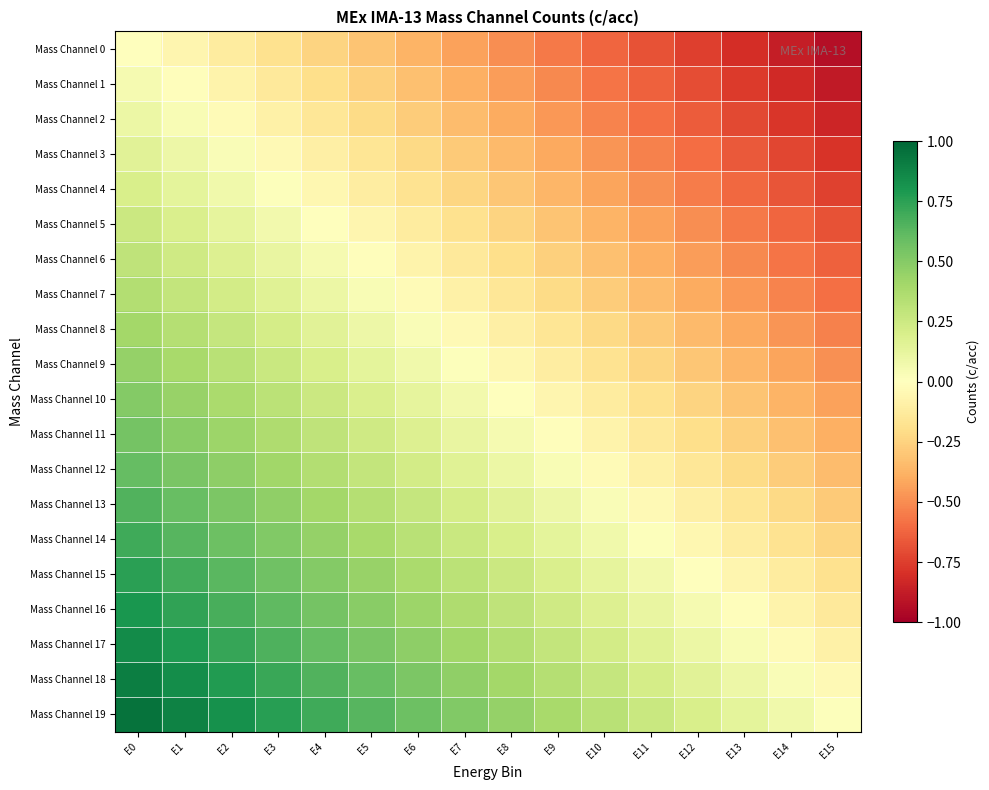

Reading left to right, transcribe all the data shown in this chart.

Mass Channel 0: E0=0.0	E1=-0.1	E2=-0.1	E3=-0.2	E4=-0.2	E5=-0.3	E6=-0.4	E7=-0.4	E8=-0.5	E9=-0.6	E10=-0.6	E11=-0.7	E12=-0.8	E13=-0.8	E14=-0.9	E15=-0.9
Mass Channel 1: E0=0.1	E1=-0.0	E2=-0.1	E3=-0.1	E4=-0.2	E5=-0.3	E6=-0.3	E7=-0.4	E8=-0.5	E9=-0.5	E10=-0.6	E11=-0.6	E12=-0.7	E13=-0.8	E14=-0.8	E15=-0.9
Mass Channel 2: E0=0.1	E1=0.0	E2=-0.0	E3=-0.1	E4=-0.1	E5=-0.2	E6=-0.3	E7=-0.3	E8=-0.4	E9=-0.5	E10=-0.5	E11=-0.6	E12=-0.7	E13=-0.7	E14=-0.8	E15=-0.8
Mass Channel 3: E0=0.1	E1=0.1	E2=0.0	E3=-0.0	E4=-0.1	E5=-0.2	E6=-0.2	E7=-0.3	E8=-0.3	E9=-0.4	E10=-0.5	E11=-0.5	E12=-0.6	E13=-0.7	E14=-0.7	E15=-0.8
Mass Channel 4: E0=0.2	E1=0.1	E2=0.1	E3=0.0	E4=-0.0	E5=-0.1	E6=-0.2	E7=-0.2	E8=-0.3	E9=-0.4	E10=-0.4	E11=-0.5	E12=-0.6	E13=-0.6	E14=-0.7	E15=-0.7
Mass Channel 5: E0=0.2	E1=0.2	E2=0.1	E3=0.1	E4=0.0	E5=-0.1	E6=-0.1	E7=-0.2	E8=-0.2	E9=-0.3	E10=-0.4	E11=-0.4	E12=-0.5	E13=-0.6	E14=-0.6	E15=-0.7
Mass Channel 6: E0=0.3	E1=0.2	E2=0.2	E3=0.1	E4=0.0	E5=-0.0	E6=-0.1	E7=-0.1	E8=-0.2	E9=-0.3	E10=-0.3	E11=-0.4	E12=-0.5	E13=-0.5	E14=-0.6	E15=-0.6
Mass Channel 7: E0=0.3	E1=0.3	E2=0.2	E3=0.2	E4=0.1	E5=0.0	E6=-0.0	E7=-0.1	E8=-0.2	E9=-0.2	E10=-0.3	E11=-0.3	E12=-0.4	E13=-0.5	E14=-0.5	E15=-0.6
Mass Channel 8: E0=0.4	E1=0.3	E2=0.3	E3=0.2	E4=0.2	E5=0.1	E6=0.0	E7=-0.0	E8=-0.1	E9=-0.2	E10=-0.2	E11=-0.3	E12=-0.3	E13=-0.4	E14=-0.5	E15=-0.5
Mass Channel 9: E0=0.5	E1=0.4	E2=0.3	E3=0.3	E4=0.2	E5=0.1	E6=0.1	E7=0.0	E8=-0.0	E9=-0.1	E10=-0.2	E11=-0.2	E12=-0.3	E13=-0.4	E14=-0.4	E15=-0.5
Mass Channel 10: E0=0.5	E1=0.4	E2=0.4	E3=0.3	E4=0.2	E5=0.2	E6=0.1	E7=0.1	E8=0.0	E9=-0.1	E10=-0.1	E11=-0.2	E12=-0.2	E13=-0.3	E14=-0.4	E15=-0.4
Mass Channel 11: E0=0.6	E1=0.5	E2=0.4	E3=0.4	E4=0.3	E5=0.2	E6=0.2	E7=0.1	E8=0.1	E9=-0.0	E10=-0.1	E11=-0.1	E12=-0.2	E13=-0.3	E14=-0.3	E15=-0.4
Mass Channel 12: E0=0.6	E1=0.5	E2=0.5	E3=0.4	E4=0.3	E5=0.3	E6=0.2	E7=0.2	E8=0.1	E9=0.0	E10=-0.0	E11=-0.1	E12=-0.2	E13=-0.2	E14=-0.3	E15=-0.3
Mass Channel 13: E0=0.7	E1=0.6	E2=0.5	E3=0.5	E4=0.4	E5=0.3	E6=0.3	E7=0.2	E8=0.2	E9=0.1	E10=0.0	E11=-0.0	E12=-0.1	E13=-0.2	E14=-0.2	E15=-0.3
Mass Channel 14: E0=0.7	E1=0.6	E2=0.6	E3=0.5	E4=0.4	E5=0.4	E6=0.3	E7=0.3	E8=0.2	E9=0.1	E10=0.1	E11=0.0	E12=-0.1	E13=-0.1	E14=-0.2	E15=-0.2
Mass Channel 15: E0=0.8	E1=0.7	E2=0.6	E3=0.6	E4=0.5	E5=0.4	E6=0.4	E7=0.3	E8=0.2	E9=0.2	E10=0.1	E11=0.1	E12=0.0	E13=-0.1	E14=-0.1	E15=-0.2
Mass Channel 16: E0=0.8	E1=0.7	E2=0.7	E3=0.6	E4=0.6	E5=0.5	E6=0.4	E7=0.4	E8=0.3	E9=0.2	E10=0.2	E11=0.1	E12=0.1	E13=-0.0	E14=-0.1	E15=-0.1
Mass Channel 17: E0=0.8	E1=0.8	E2=0.7	E3=0.7	E4=0.6	E5=0.5	E6=0.5	E7=0.4	E8=0.3	E9=0.3	E10=0.2	E11=0.2	E12=0.1	E13=0.0	E14=-0.0	E15=-0.1
Mass Channel 18: E0=0.9	E1=0.8	E2=0.8	E3=0.7	E4=0.7	E5=0.6	E6=0.5	E7=0.5	E8=0.4	E9=0.3	E10=0.3	E11=0.2	E12=0.2	E13=0.1	E14=0.0	E15=-0.0
Mass Channel 19: E0=0.9	E1=0.9	E2=0.8	E3=0.8	E4=0.7	E5=0.6	E6=0.6	E7=0.5	E8=0.4	E9=0.4	E10=0.3	E11=0.3	E12=0.2	E13=0.1	E14=0.1	E15=0.0